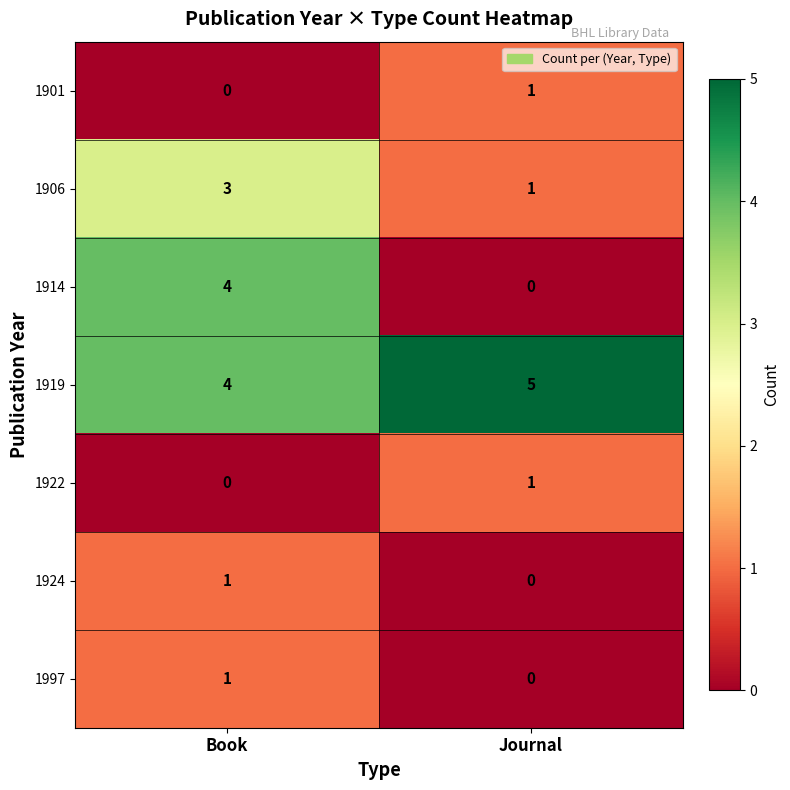

At which category is the sum across all series the highest?

Book